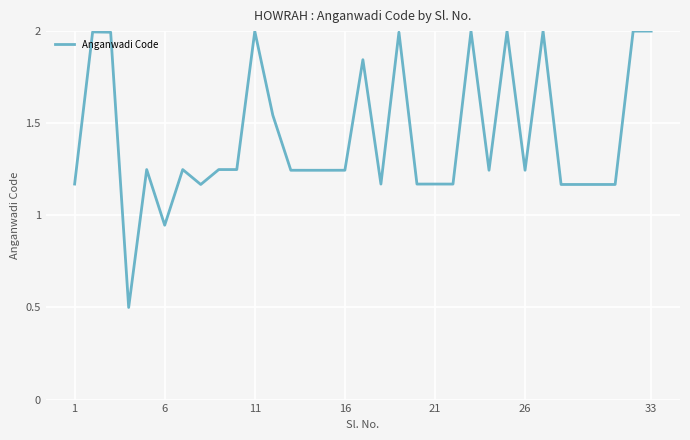

What is the minimum value shown in the chart?

0.5